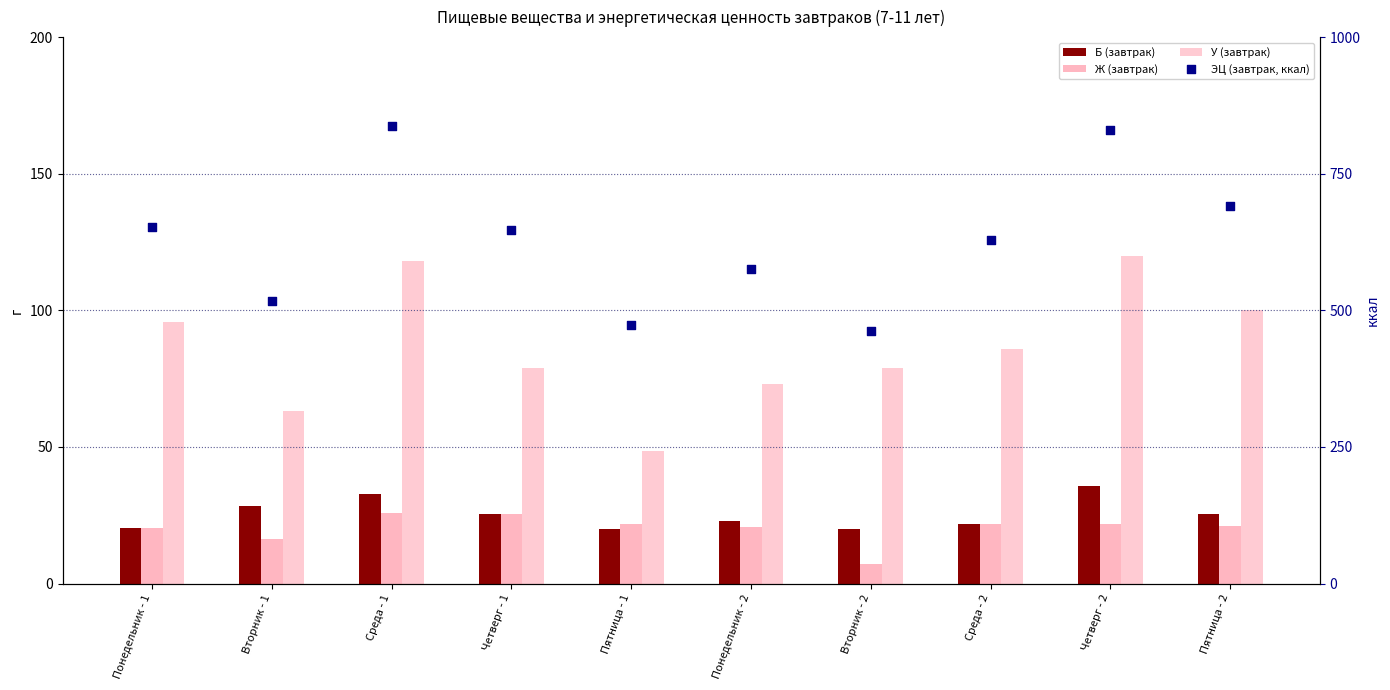

Which series has the largest total across all categories?

ЭЦ (завтрак, ккал)